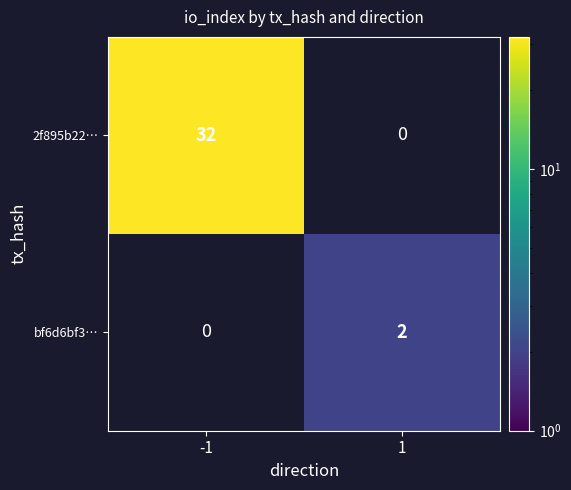

How many distinct data groups are displayed?

2